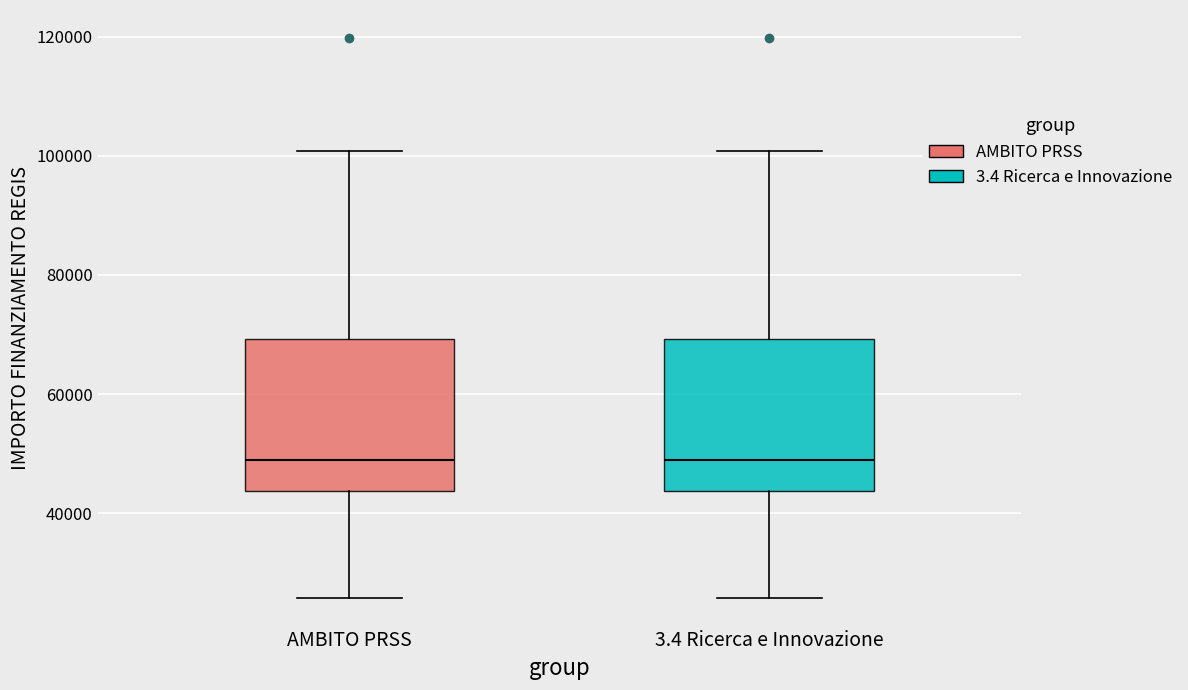

Reading left to right, read every box against the y-axis: the position of its median line, the range the box covers, and the ends of its whiskers. The values are not printed on the chart, so give them approximately, as read against the axis.

AMBITO PRSS: median 48000, box 44000 to 70000, whiskers 26000 to 100000
3.4 Ricerca e Innovazione: median 48000, box 44000 to 70000, whiskers 26000 to 100000